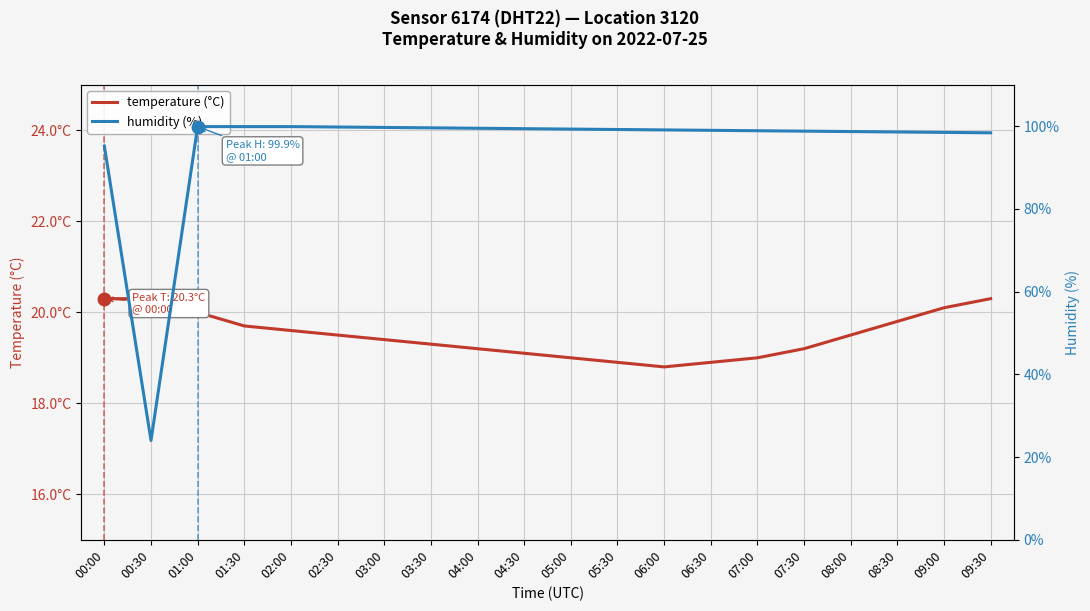

What is the sum of the humidity (%) values at 09:00 and 07:00?

197.4